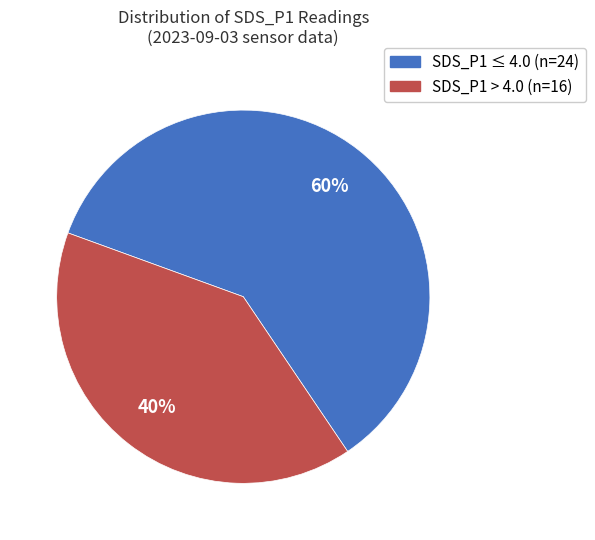

To the nearest percent, what is the average slice percentage?

50%